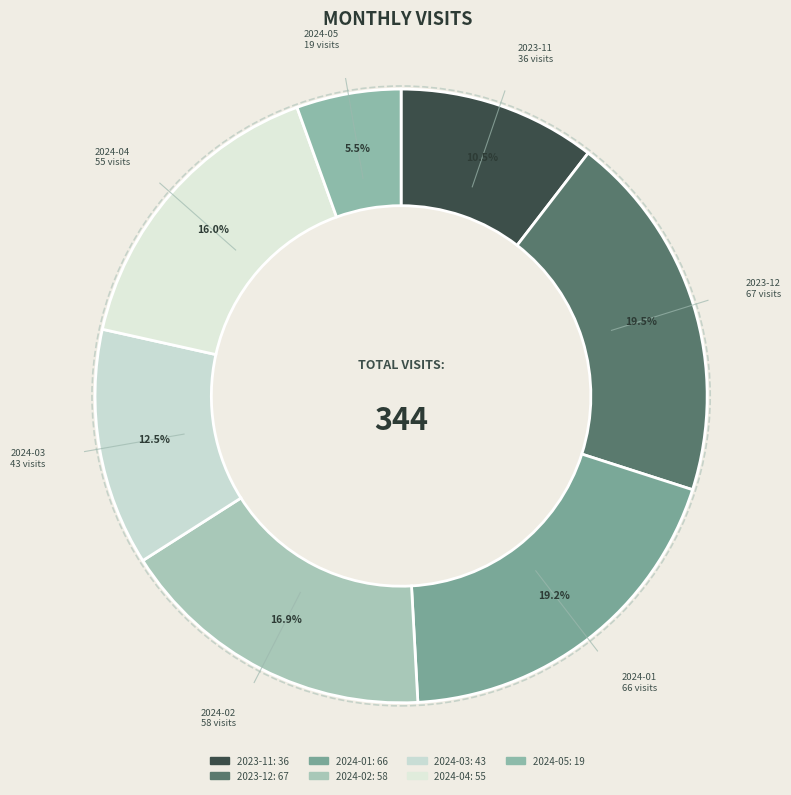

The 2024-03 slice represents 22% of the pie. True or false?

False